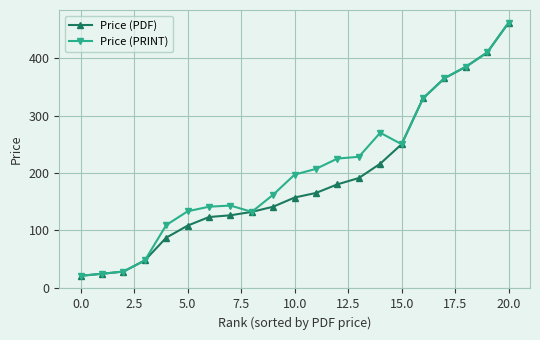

What is the difference between the maximum and second lowest values in the Price (PDF) series?

438.0